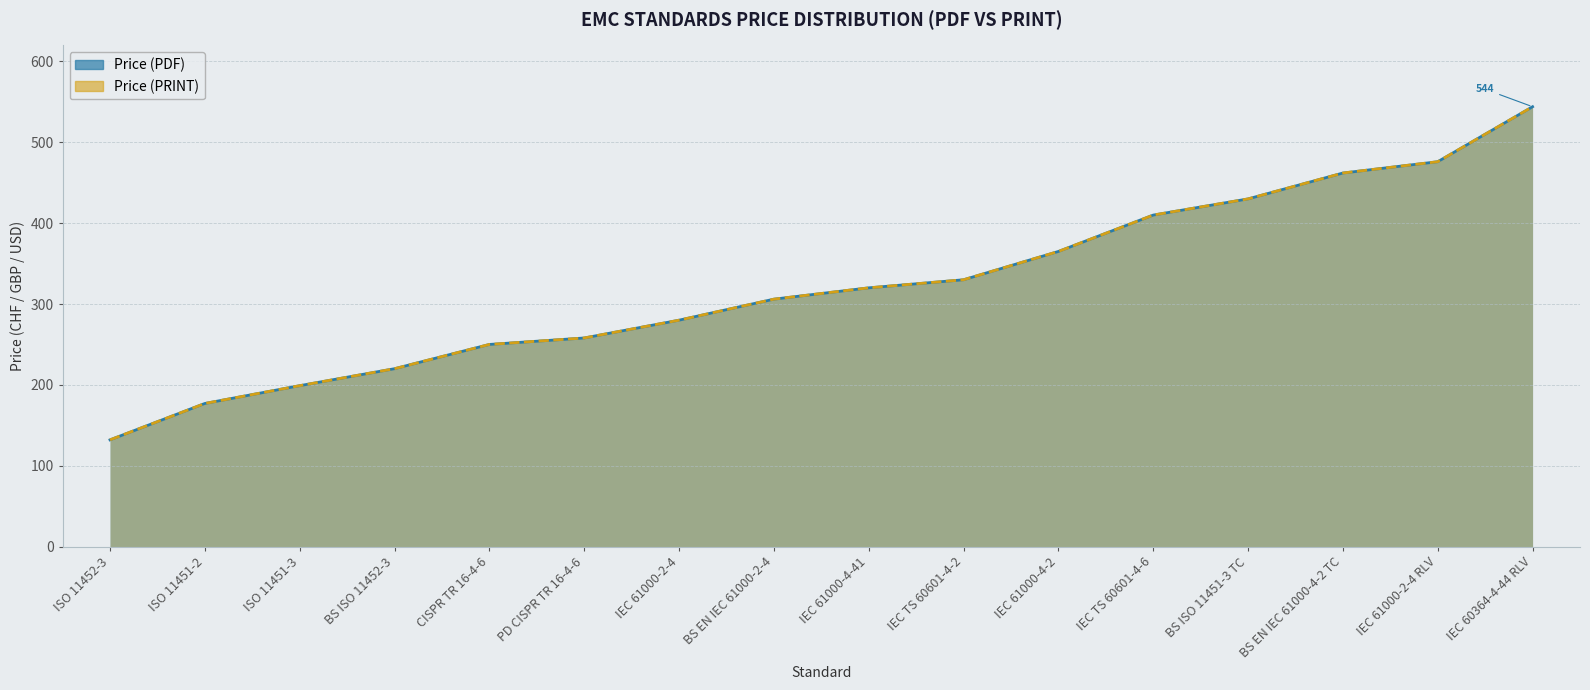

What is the total value across all series at IEC 61000-4-41?

640